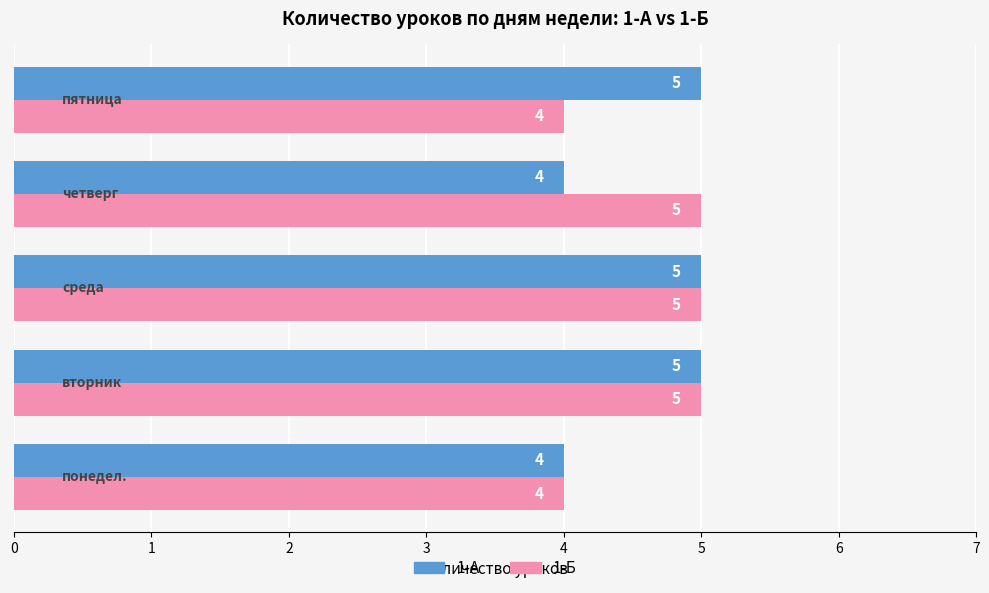

What is the minimum value for 1-А?

4